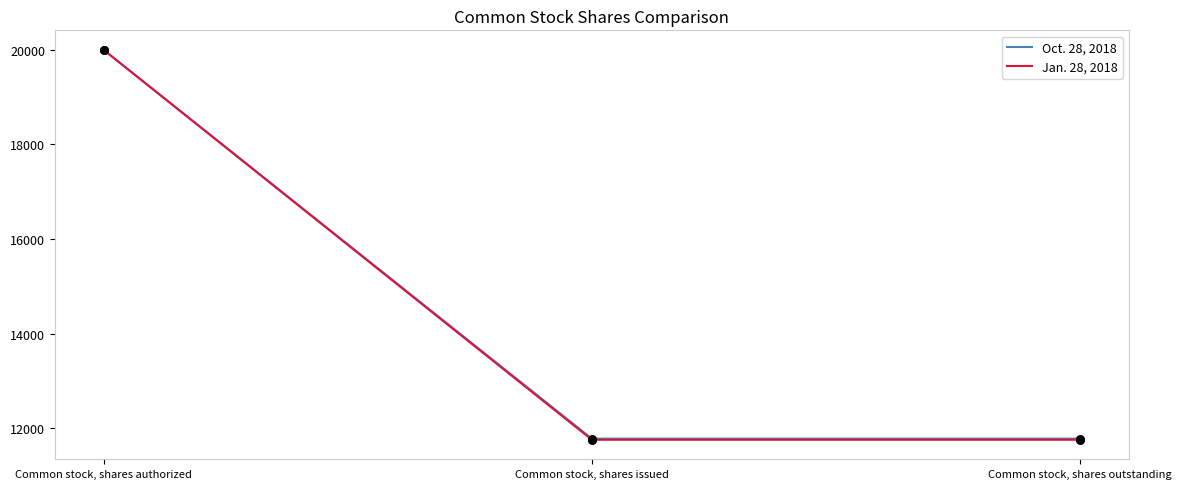

What are all the series names shown in the legend?

Oct. 28, 2018, Jan. 28, 2018